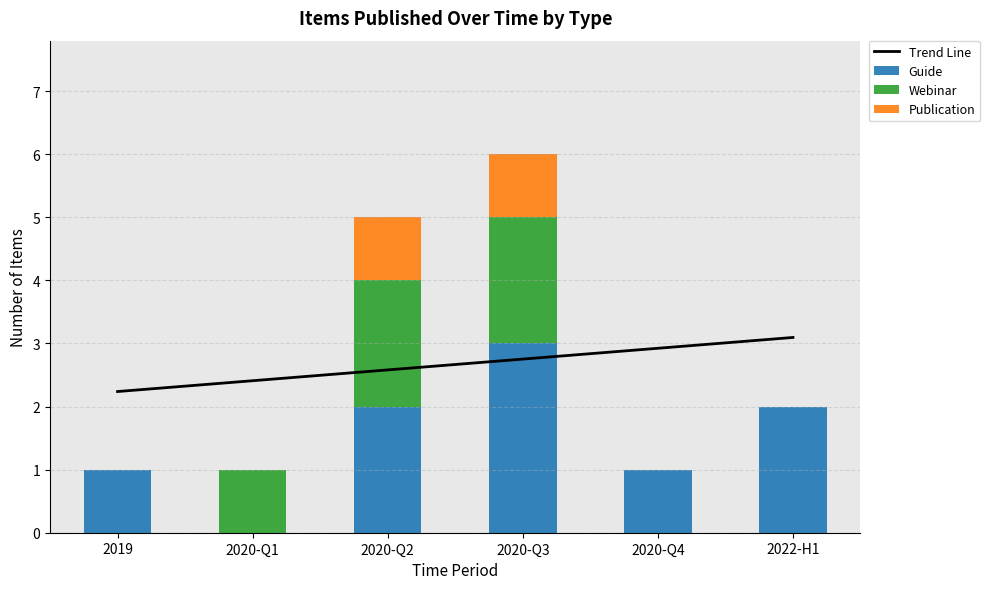

The value of Guide at 2020-Q4 is 1.0. True or false?

True